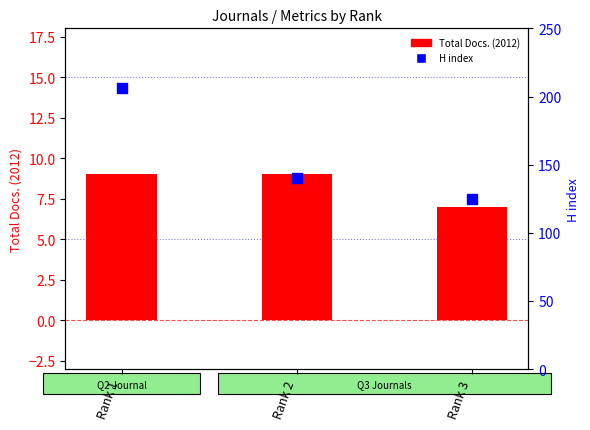

At which category is the sum across all series the highest?

Rank 1